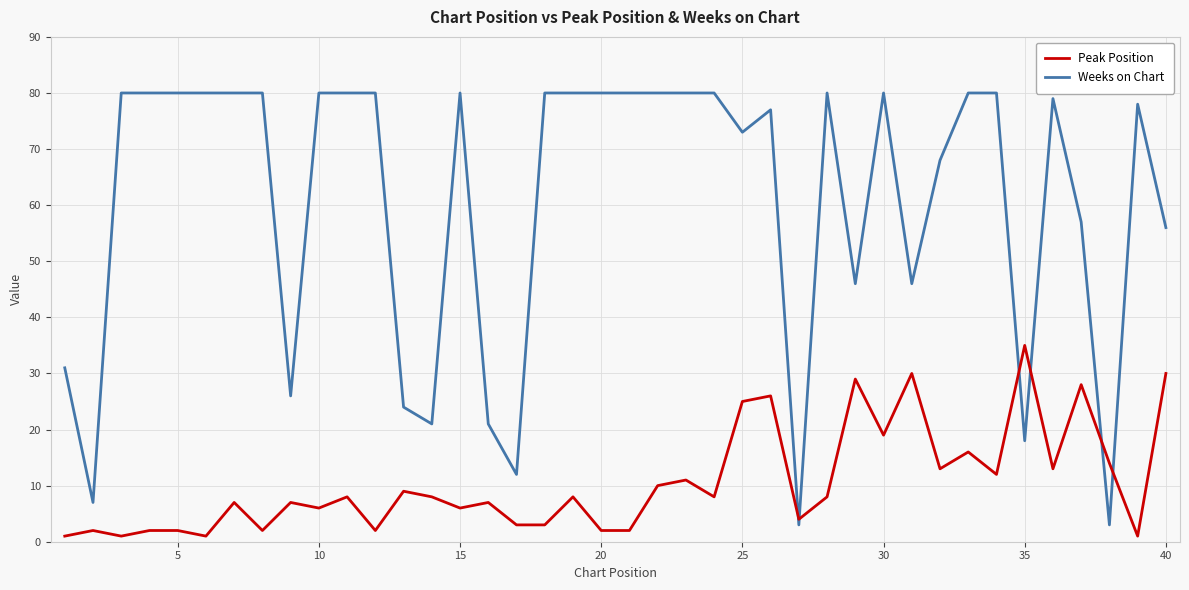

What is the difference between the maximum and minimum values in the Weeks on Chart series?

77